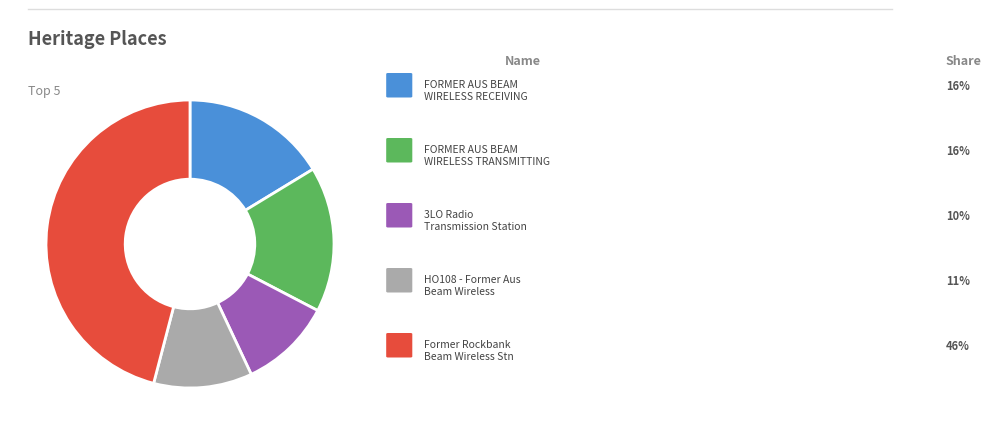

Is there any slice that represents more than half of the pie?

No